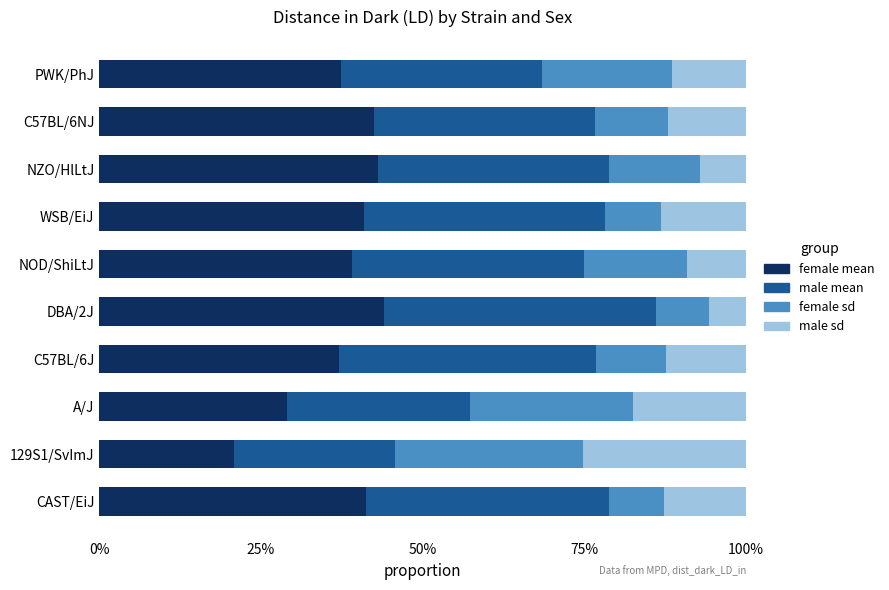

Reading left to right, list all the values displayed in this chart.

female mean: 0.4	0.2	0.3	0.4	0.4	0.4	0.4	0.4	0.4	0.4
male mean: 0.4	0.2	0.3	0.4	0.4	0.4	0.4	0.4	0.3	0.3
female sd: 0.1	0.3	0.3	0.1	0.1	0.2	0.1	0.1	0.1	0.2
male sd: 0.1	0.3	0.2	0.1	0.1	0.1	0.1	0.1	0.1	0.1